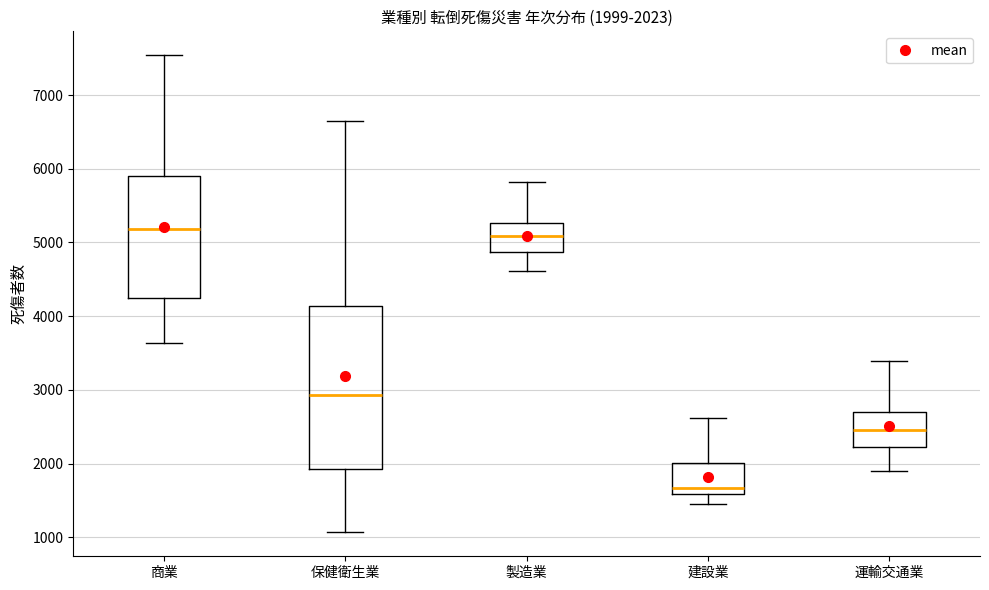

Which box is the tallest, from its lower edge to its upper edge?

保健衛生業